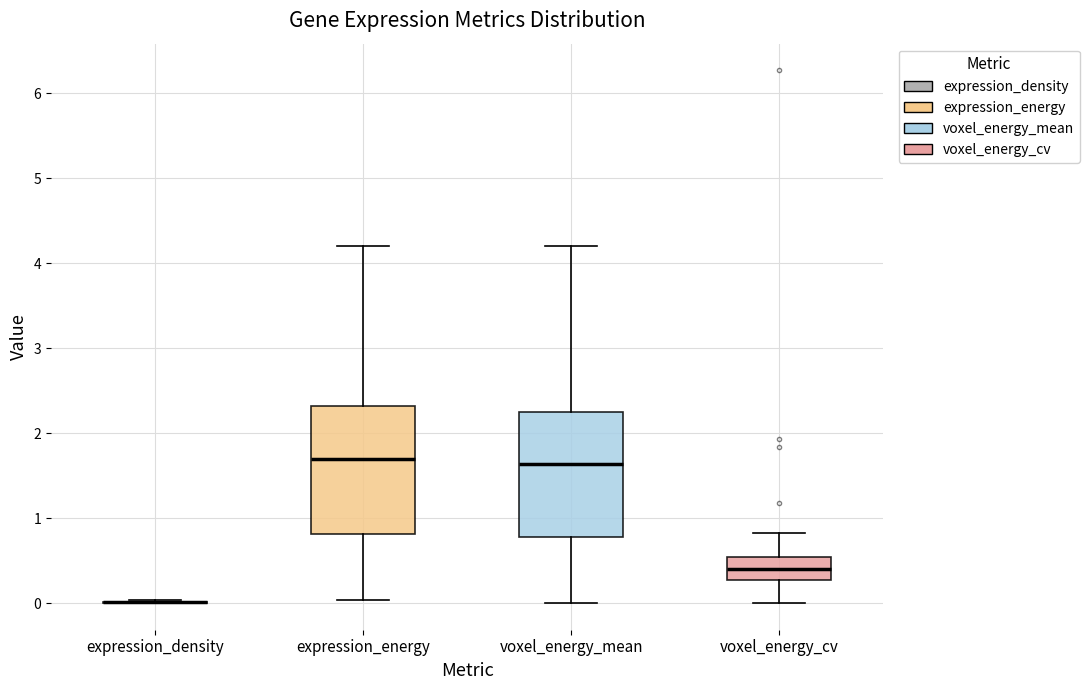

Reading left to right, read every box against the y-axis: the position of its median line, the range the box covers, and the ends of its whiskers. The values are not printed on the chart, so give them approximately, as read against the axis.

expression_density: box collapsed to a line at 0.0, whiskers 0.0 to 0.0
expression_energy: median 1.7, box 0.8 to 2.3, whiskers 0.0 to 4.2
voxel_energy_mean: median 1.6, box 0.8 to 2.2, whiskers 0.0 to 4.2
voxel_energy_cv: median 0.4, box 0.3 to 0.5, whiskers 0.0 to 0.8